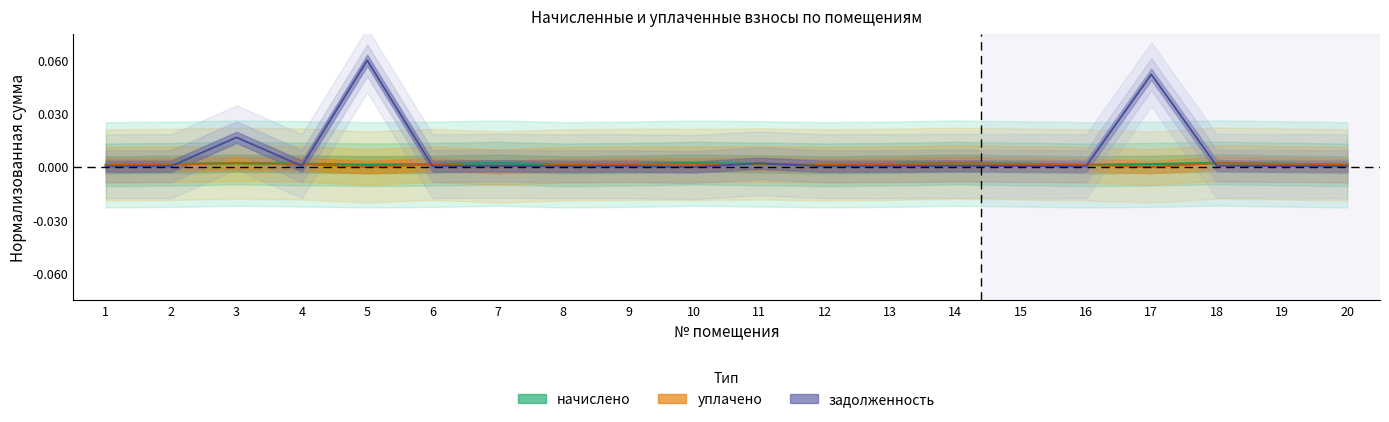

How many lines are shown in the chart?

3